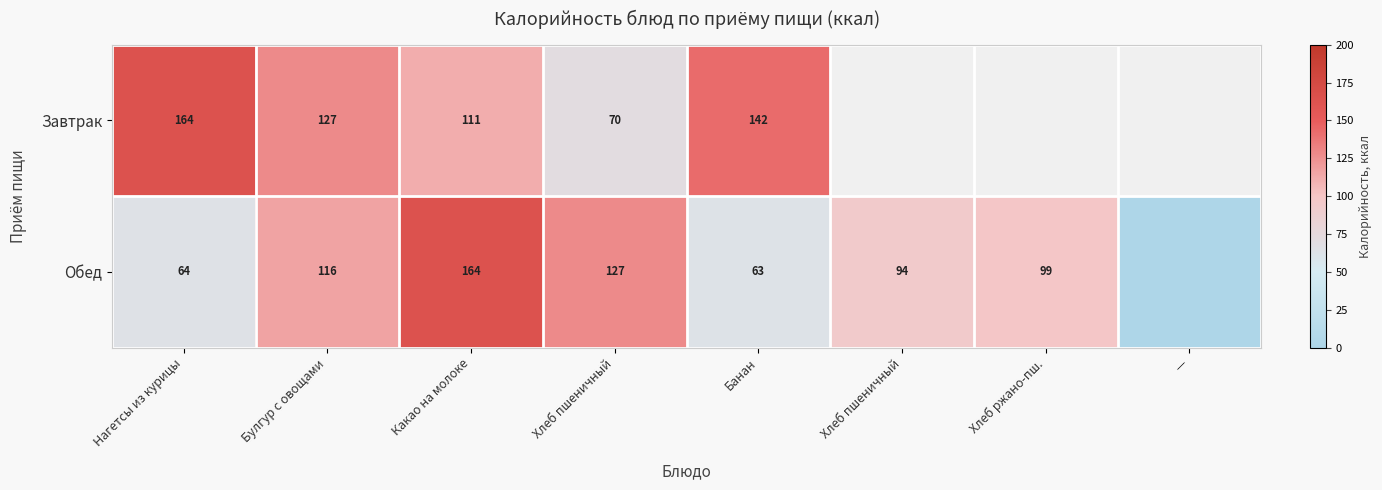

What is the difference between the second highest and second lowest values in the Обед series?

64.7